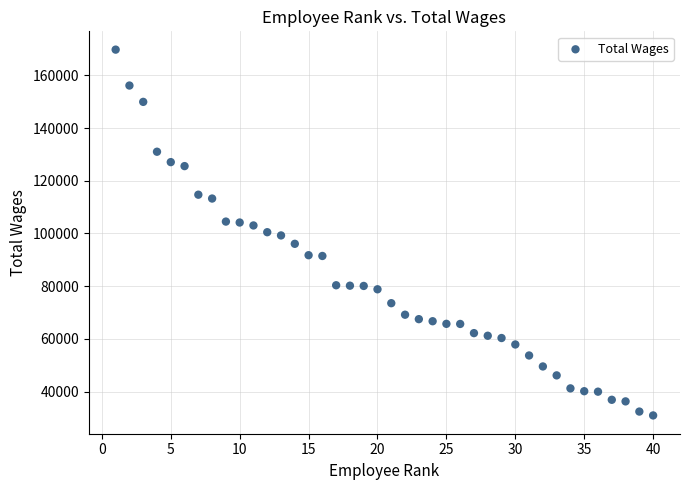

What is the range of Y values (max minus min)?

138837